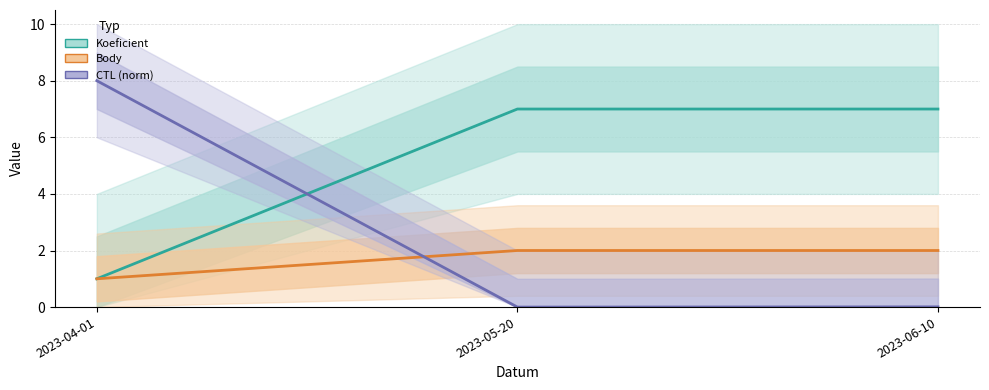

What is the value of the Body point at the 3rd from the left?

2.0